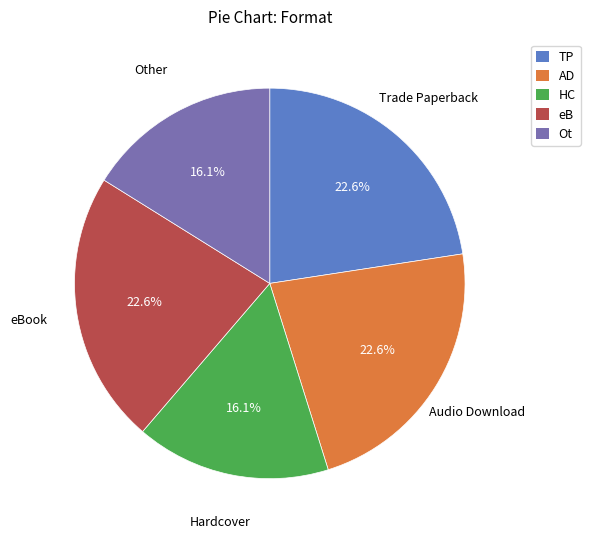

Combined, what portion of the pie is HC and eB?

38.7%